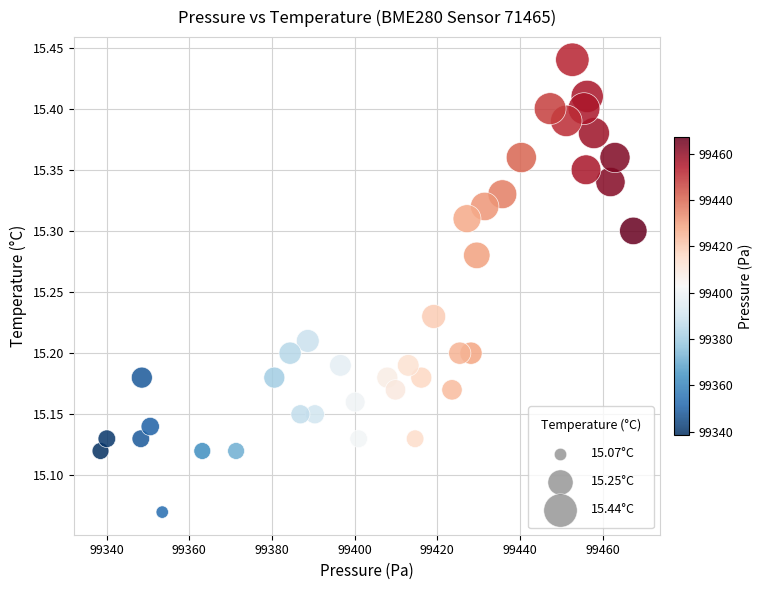

What is the range of X values (max minus min)?

128.9